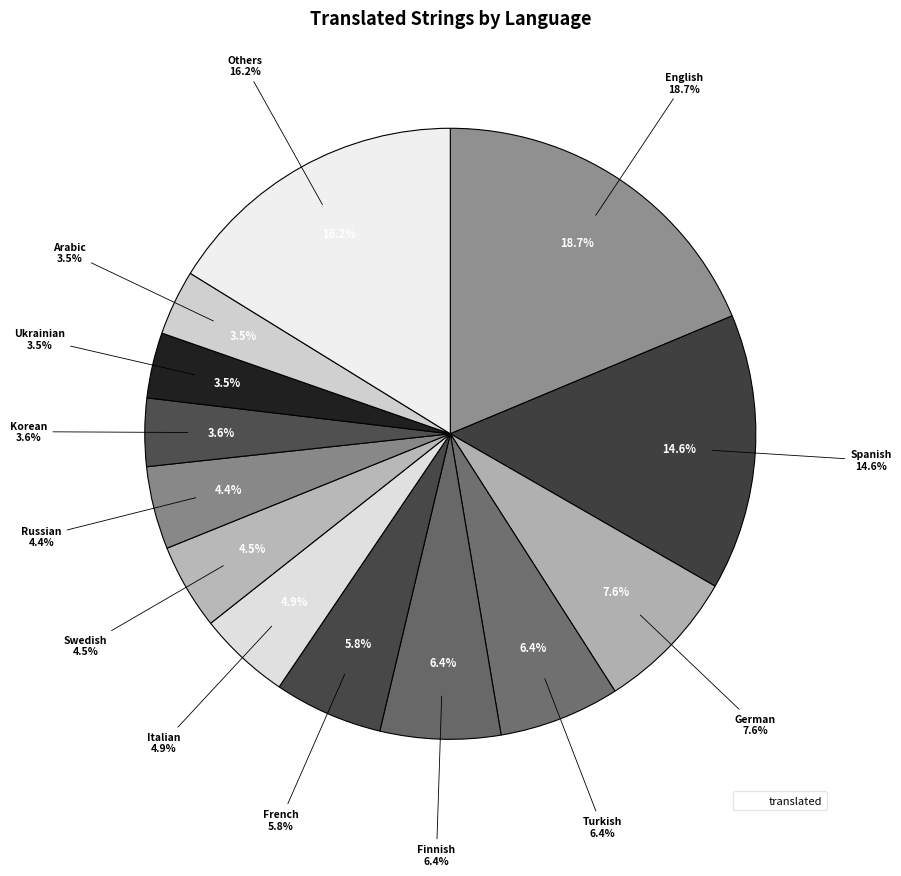

True or false: French accounts for 1% of the total.

False